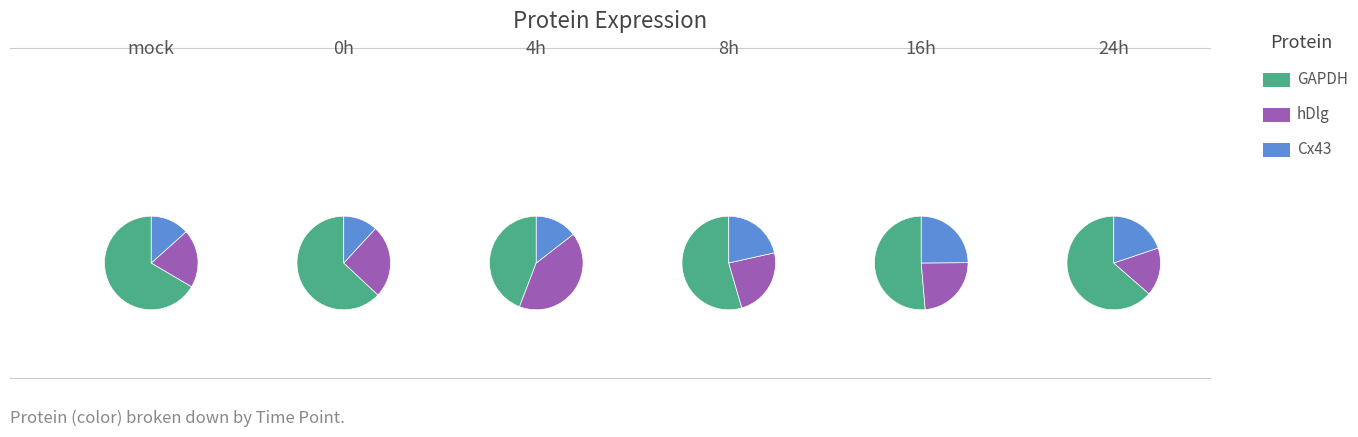

Is it true that hDlg is 24% of the pie?

True